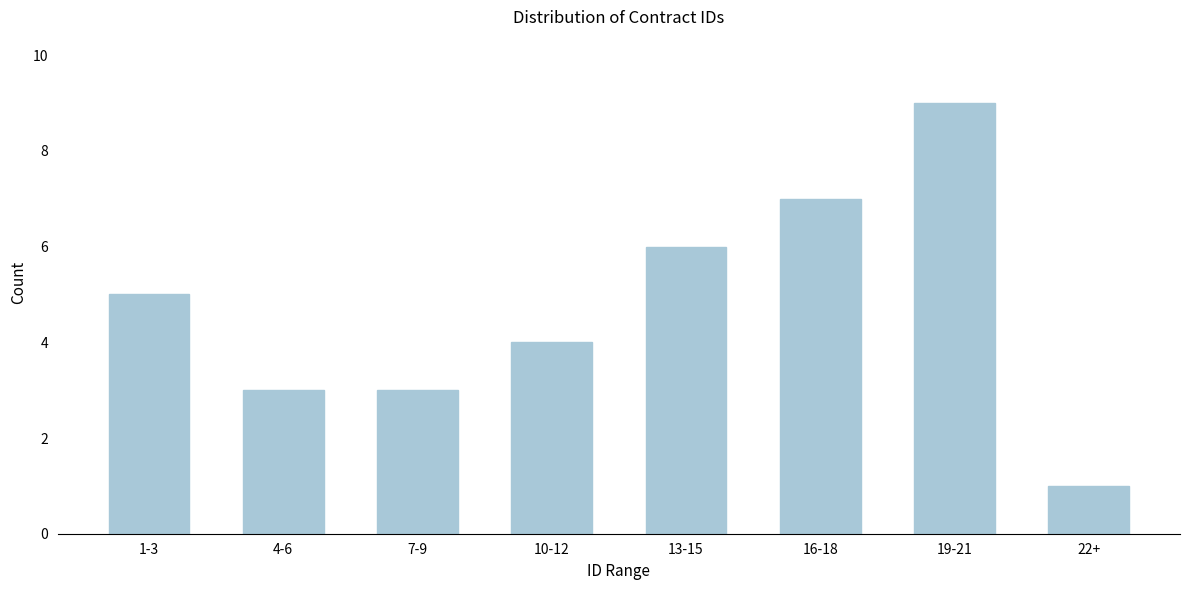

Reading right to left, extract all data points from this chart.

1	9	7	6	4	3	3	5